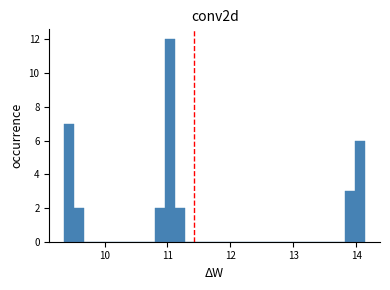

Around what value on the x-axis is the tallest bar? Give the approximate position of its centre, as read against the axis.

11.0